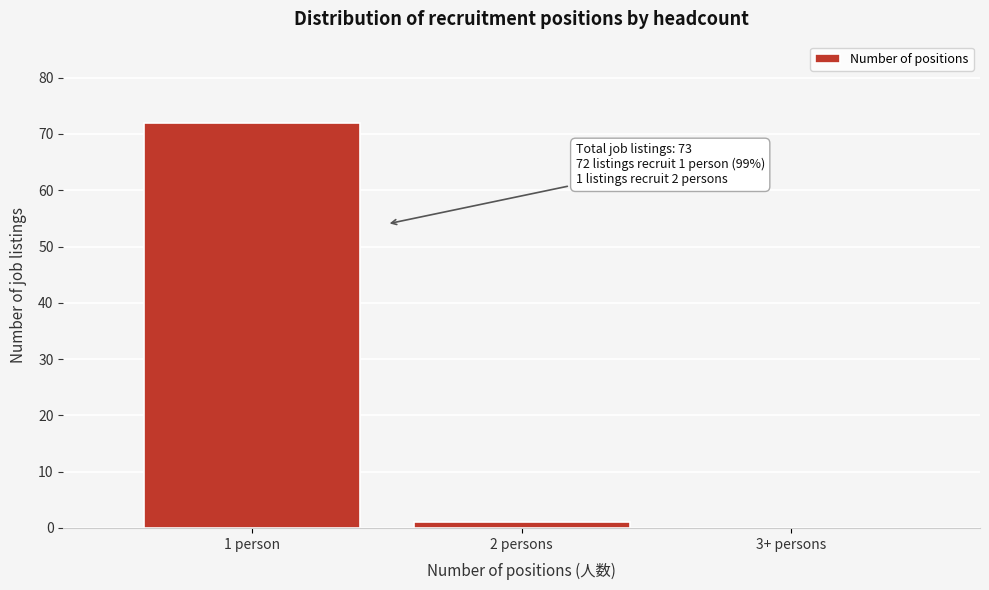

Between 3+ persons and 1 person, which is larger?

1 person